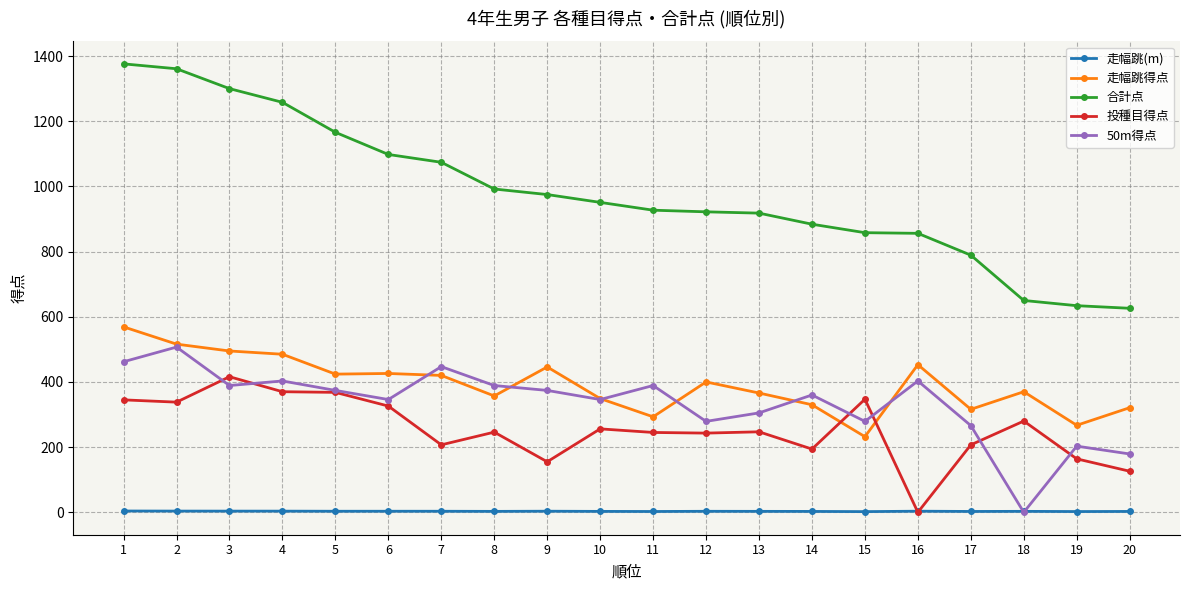

At which label does 走幅跳得点 first exceed 400?

1